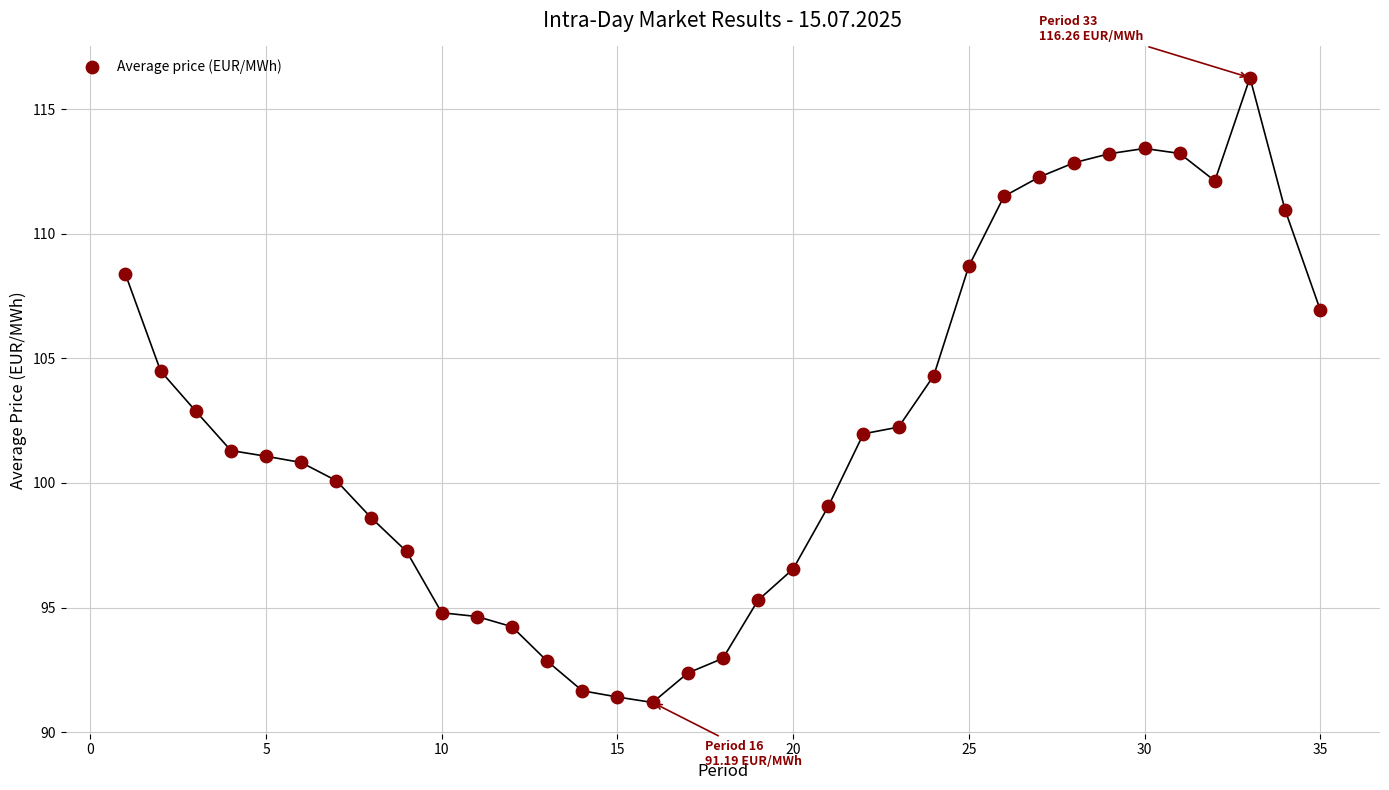

What is the range of X values (max minus min)?

34.0